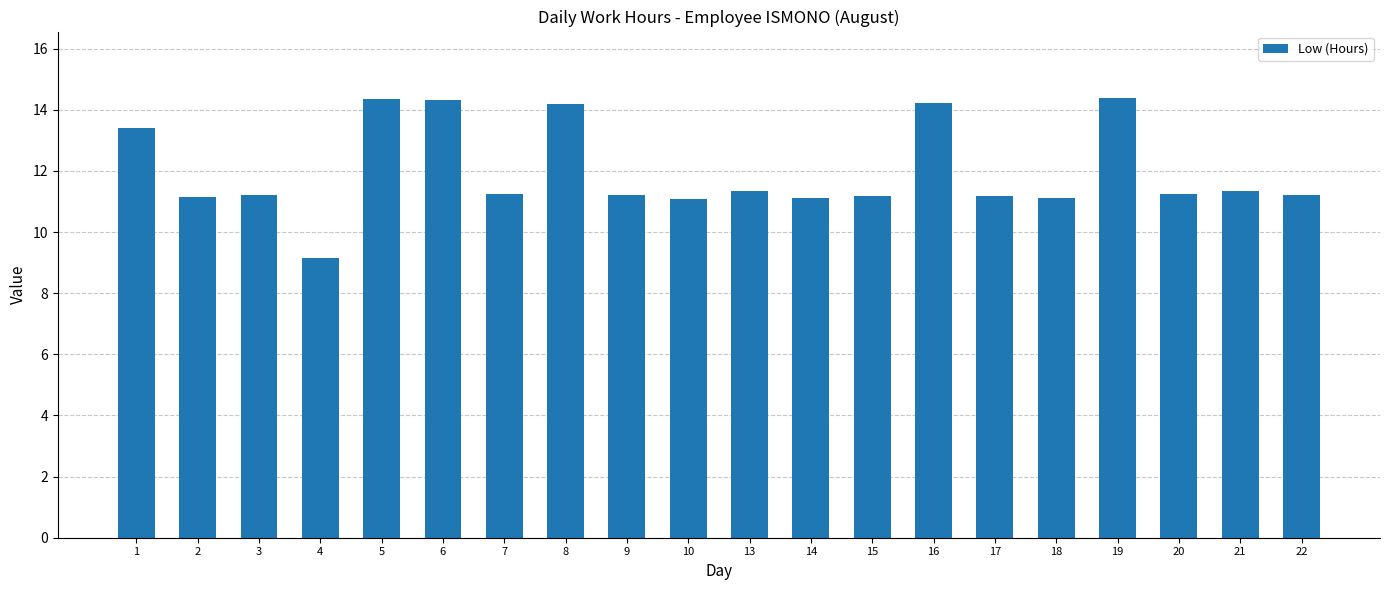

Does the chart contain any negative values?

No